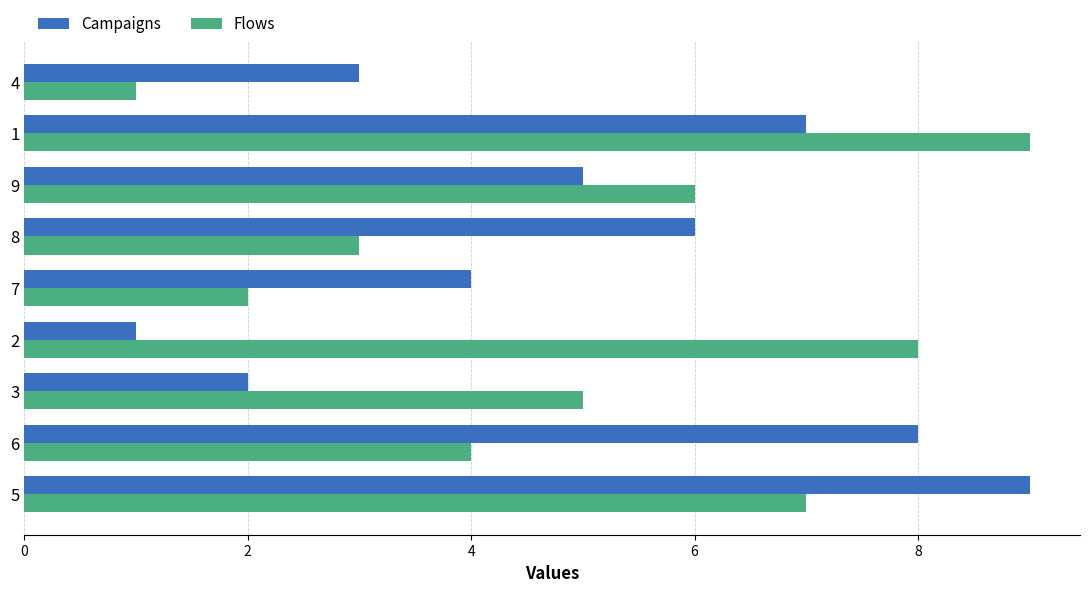

What is the difference between the maximum and minimum values in the Flows series?

8